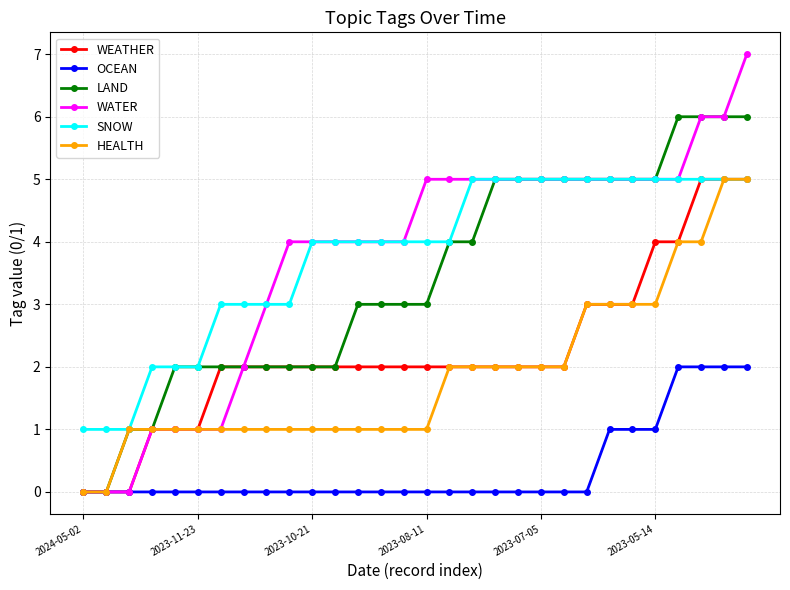

Which series has the largest range (max minus min)?

WATER